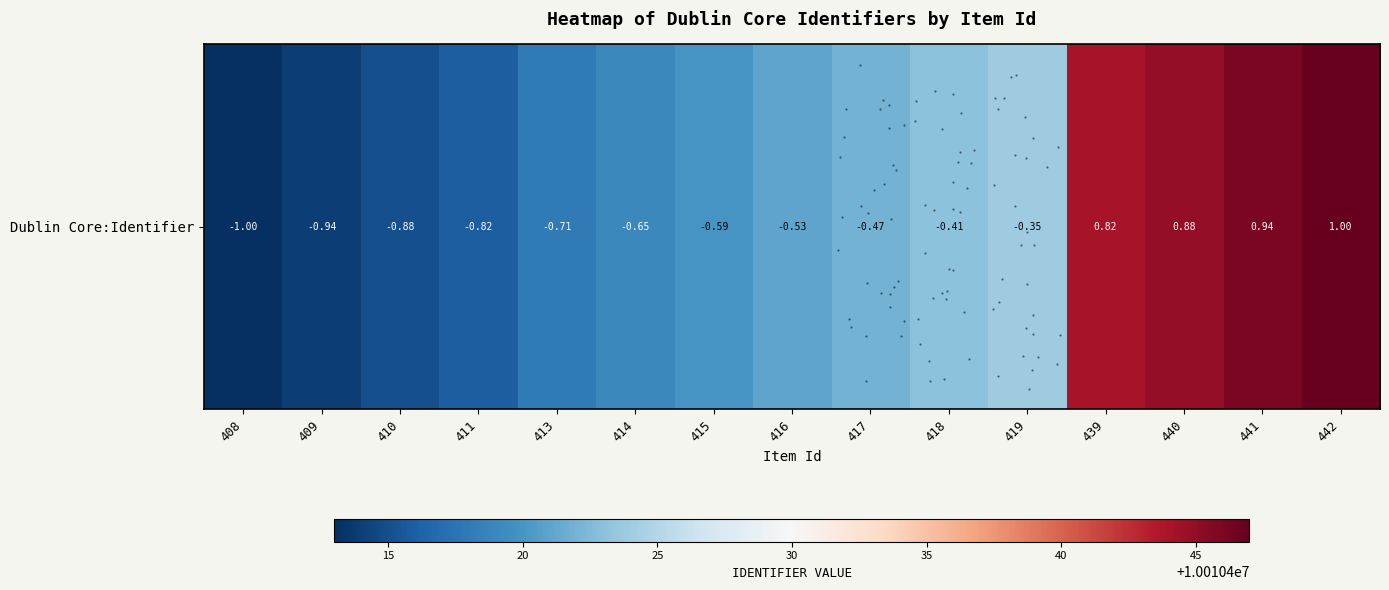

Reading left to right, extract all data points from this chart.

10010413	10010414	10010415	10010416	10010418	10010419	10010420	10010421	10010422	10010423	10010424	10010444	10010445	10010446	10010447